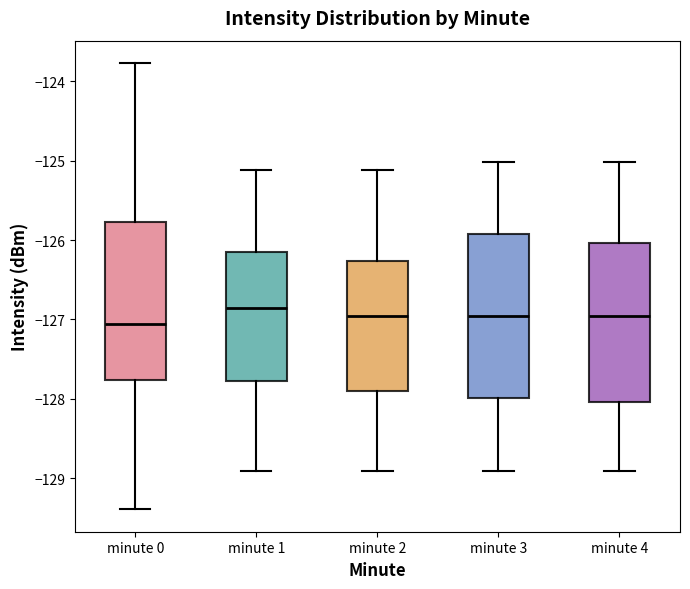

Reading left to right, transcribe this box plot: for each box, give where its median line is, the range the box spans, and where its two whiskers end, as read against the y-axis. The values are not printed on the chart, so give them approximately, as read against the axis.

minute 0: median -127.1, box -127.8 to -125.8, whiskers -129.4 to -123.8
minute 1: median -126.9, box -127.8 to -126.2, whiskers -128.9 to -125.1
minute 2: median -127.0, box -127.9 to -126.3, whiskers -128.9 to -125.1
minute 3: median -127.0, box -128.0 to -125.9, whiskers -128.9 to -125.0
minute 4: median -127.0, box -128.0 to -126.0, whiskers -128.9 to -125.0